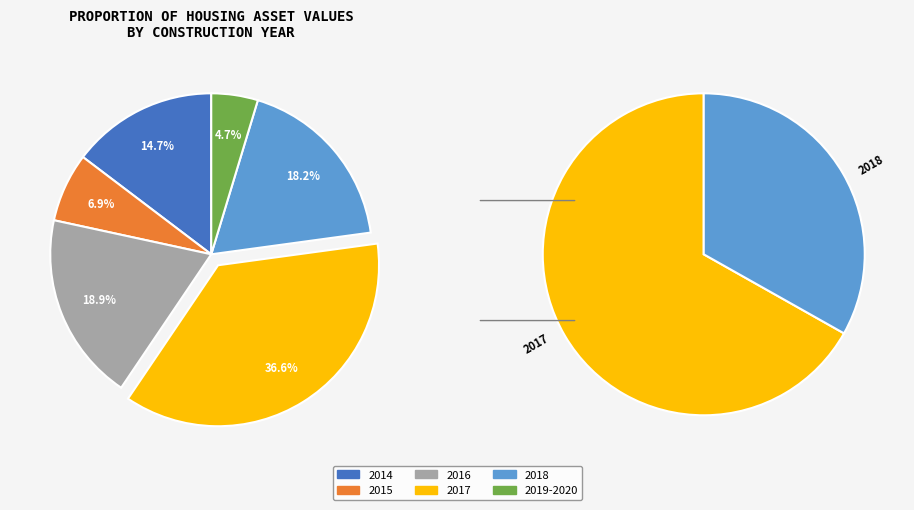

Approximately how many times larger is the value at 2016 compared to 2017?

0.5